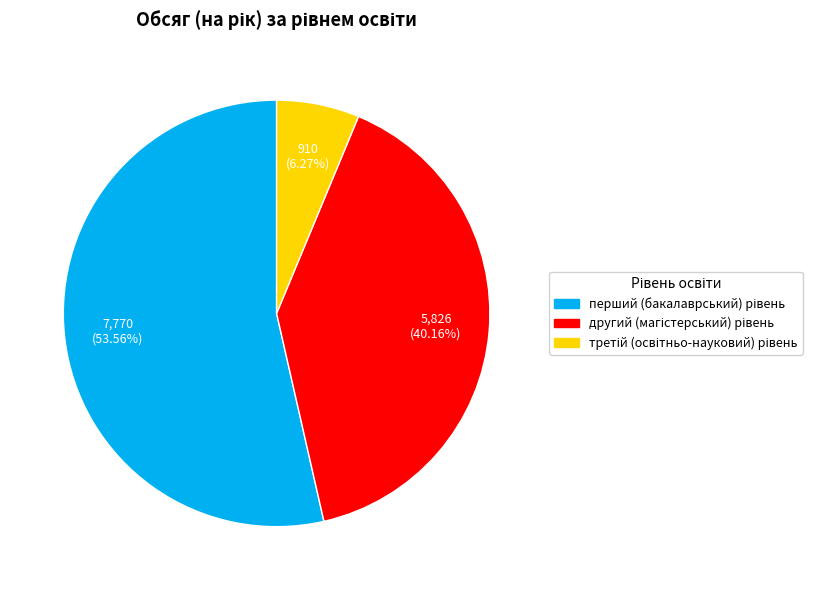

Is there a majority slice in this chart?

Yes